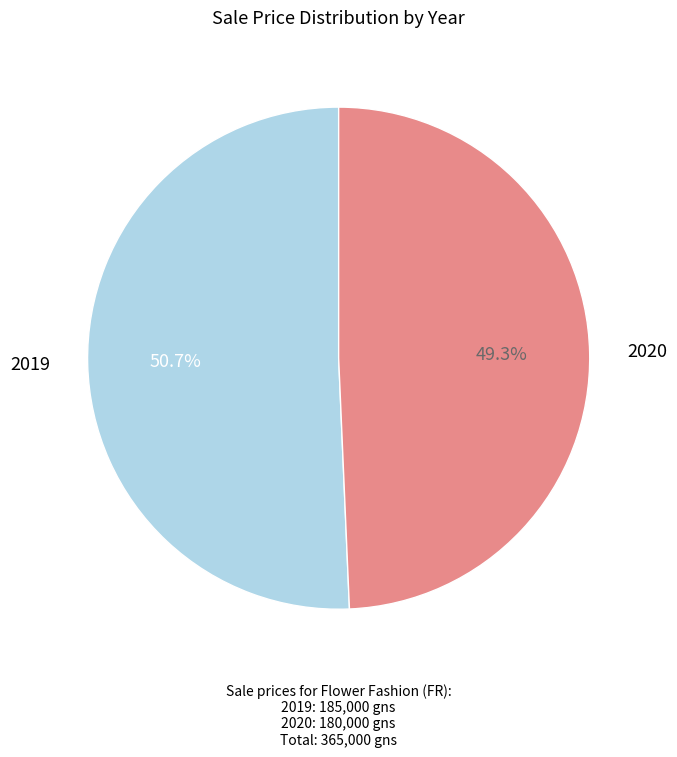

Rank the categories by value from highest to lowest.

2019, 2020